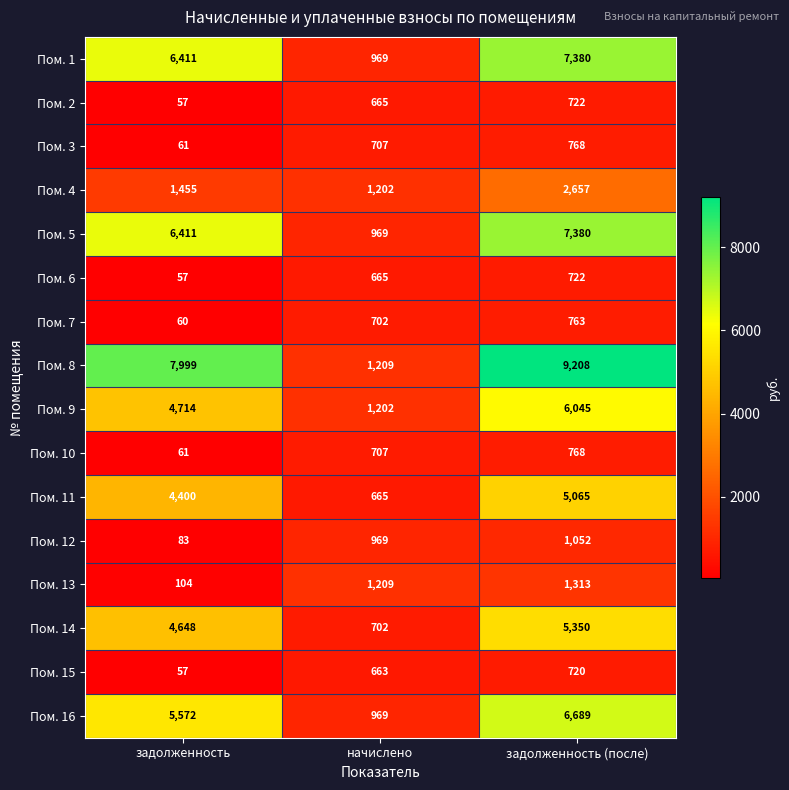

What is the approximate value of Пом. 8 at начислено, to the nearest 10?

1210